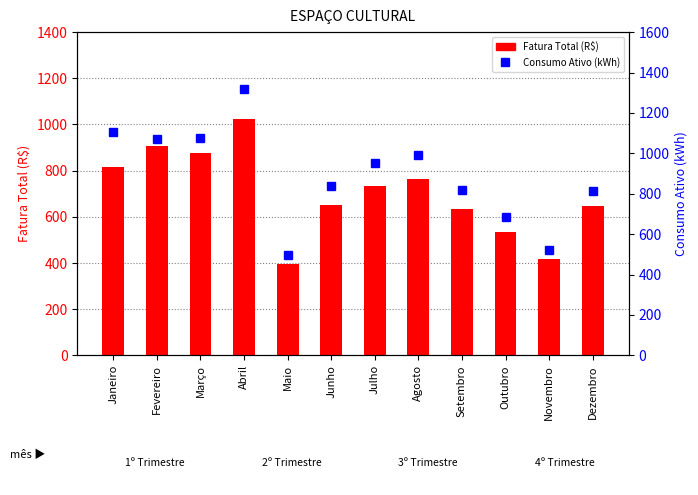

What is the value of the Fatura Total (R$) bar at the 12th from the left?

647.3